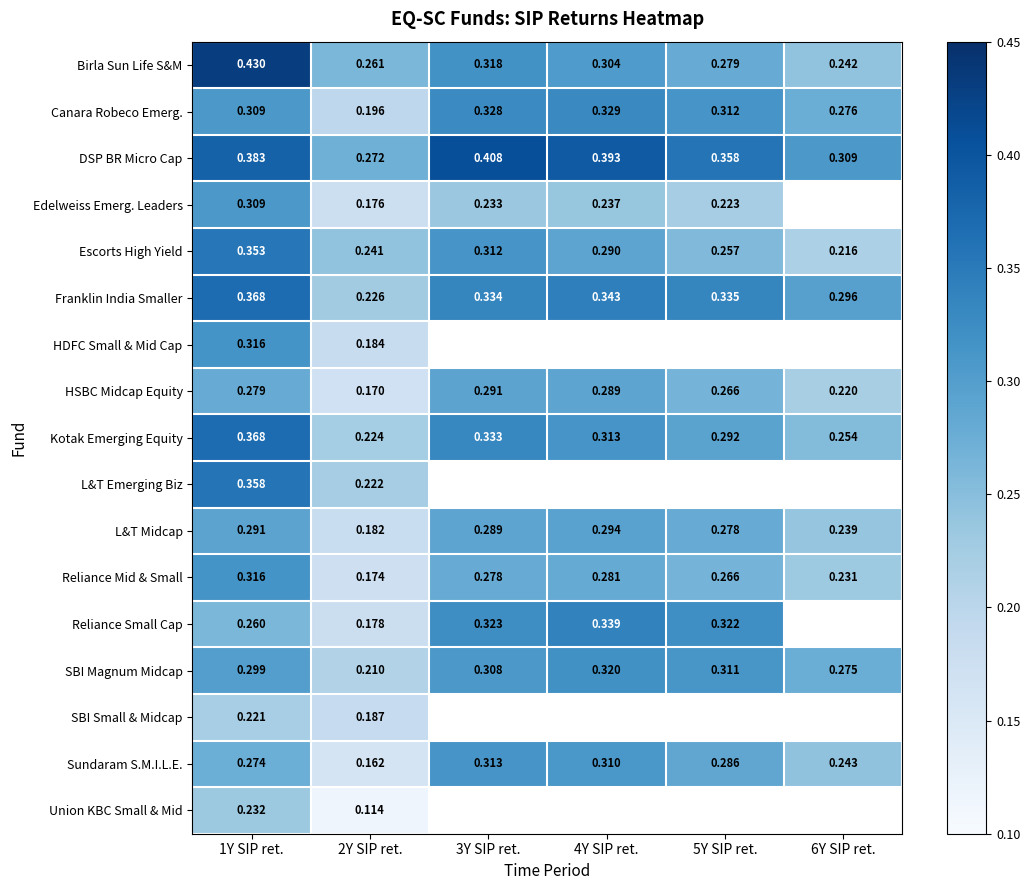

At which category is the sum across all series the highest?

1Y SIP ret.